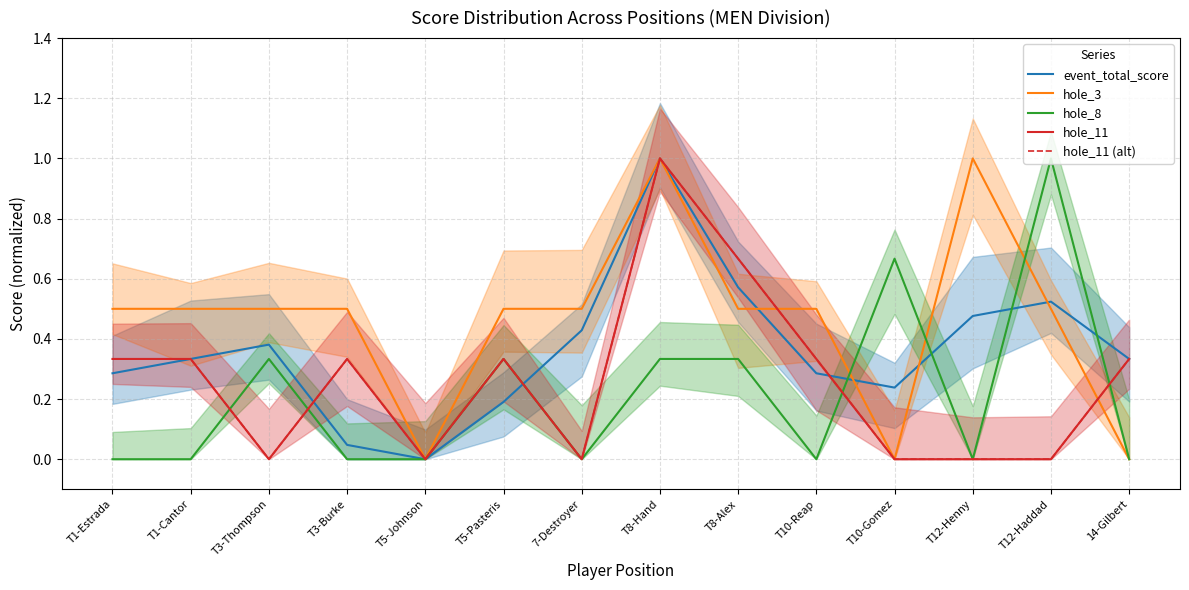

Reading left to right, list all the values displayed in this chart.

event_total_score: T1-Estrada=0.3	T1-Cantor=0.3	T3-Thompson=0.4	T3-Burke=0.0	T5-Johnson=0.0	T5-Pasteris=0.2	7-Destroyer=0.4	T8-Hand=1.0	T8-Alex=0.6	T10-Reap=0.3	T10-Gomez=0.2	T12-Henny=0.5	T12-Haddad=0.5	14-Gilbert=0.3
hole_3: T1-Estrada=0.5	T1-Cantor=0.5	T3-Thompson=0.5	T3-Burke=0.5	T5-Johnson=0.0	T5-Pasteris=0.5	7-Destroyer=0.5	T8-Hand=1.0	T8-Alex=0.5	T10-Reap=0.5	T10-Gomez=0.0	T12-Henny=1.0	T12-Haddad=0.5	14-Gilbert=0.0
hole_8: T1-Estrada=0.0	T1-Cantor=0.0	T3-Thompson=0.3	T3-Burke=0.0	T5-Johnson=0.0	T5-Pasteris=0.3	7-Destroyer=0.0	T8-Hand=0.3	T8-Alex=0.3	T10-Reap=0.0	T10-Gomez=0.7	T12-Henny=0.0	T12-Haddad=1.0	14-Gilbert=0.0
hole_11: T1-Estrada=0.3	T1-Cantor=0.3	T3-Thompson=0.0	T3-Burke=0.3	T5-Johnson=0.0	T5-Pasteris=0.3	7-Destroyer=0.0	T8-Hand=1.0	T8-Alex=0.7	T10-Reap=0.3	T10-Gomez=0.0	T12-Henny=0.0	T12-Haddad=0.0	14-Gilbert=0.3
hole_11 (alt): T1-Estrada=0.3	T1-Cantor=0.3	T3-Thompson=0.0	T3-Burke=0.3	T5-Johnson=0.0	T5-Pasteris=0.3	7-Destroyer=0.0	T8-Hand=1.0	T8-Alex=0.7	T10-Reap=0.3	T10-Gomez=0.0	T12-Henny=0.0	T12-Haddad=0.0	14-Gilbert=0.3